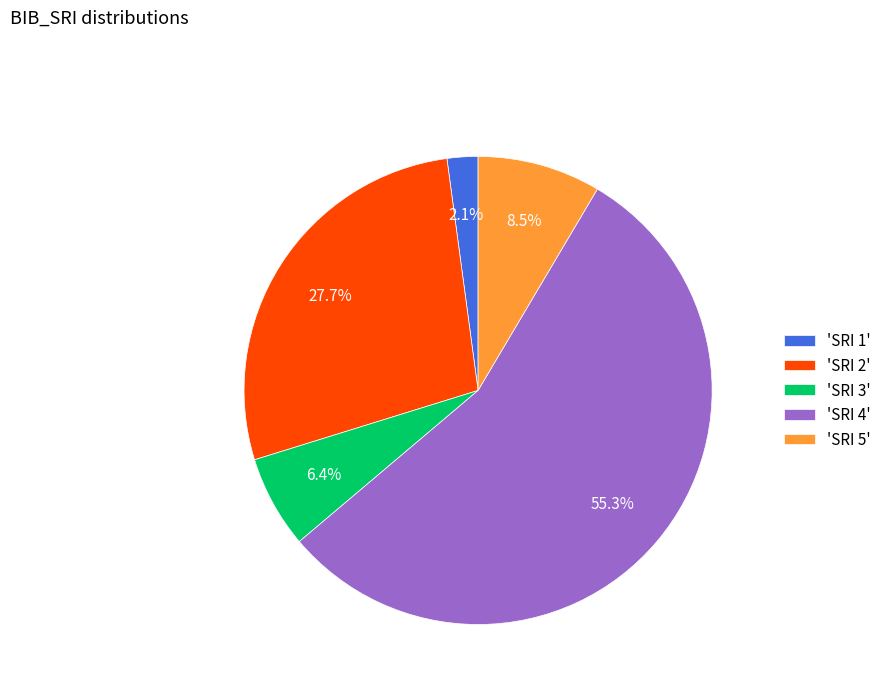

Between 'SRI 2' and 'SRI 5', which is larger?

'SRI 2'